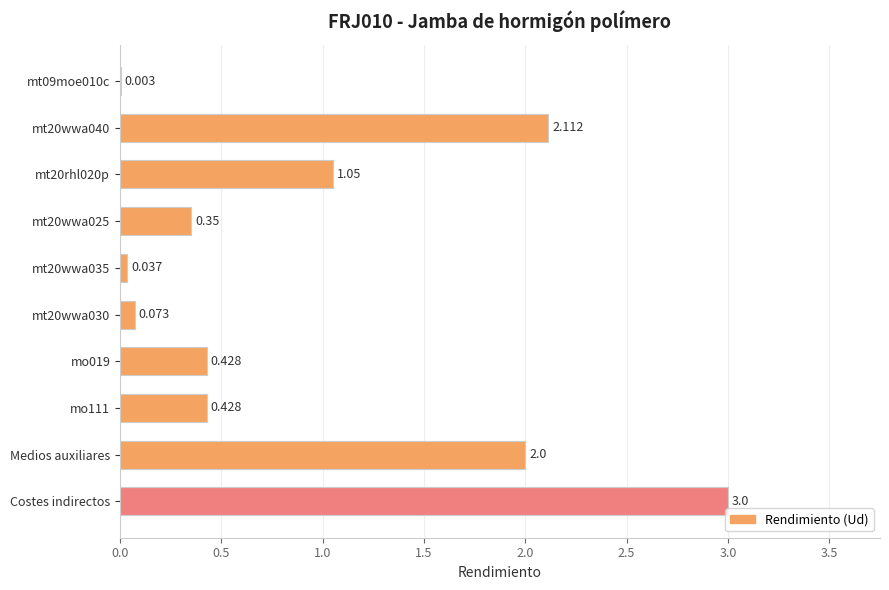

Which has a higher value, mo111 or Medios auxiliares?

Medios auxiliares